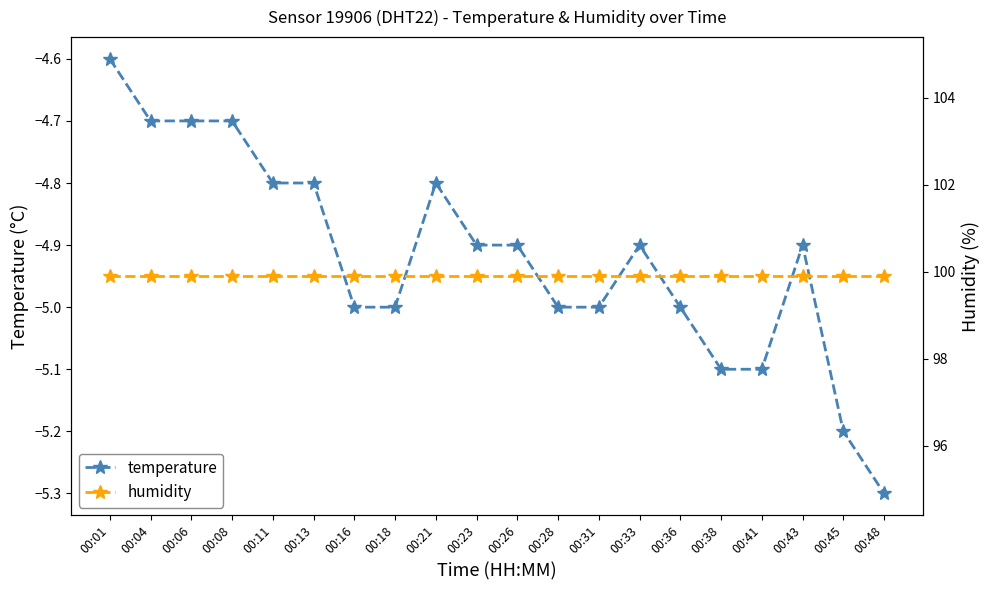

List the series in order of their overall mean, highest first.

humidity, temperature